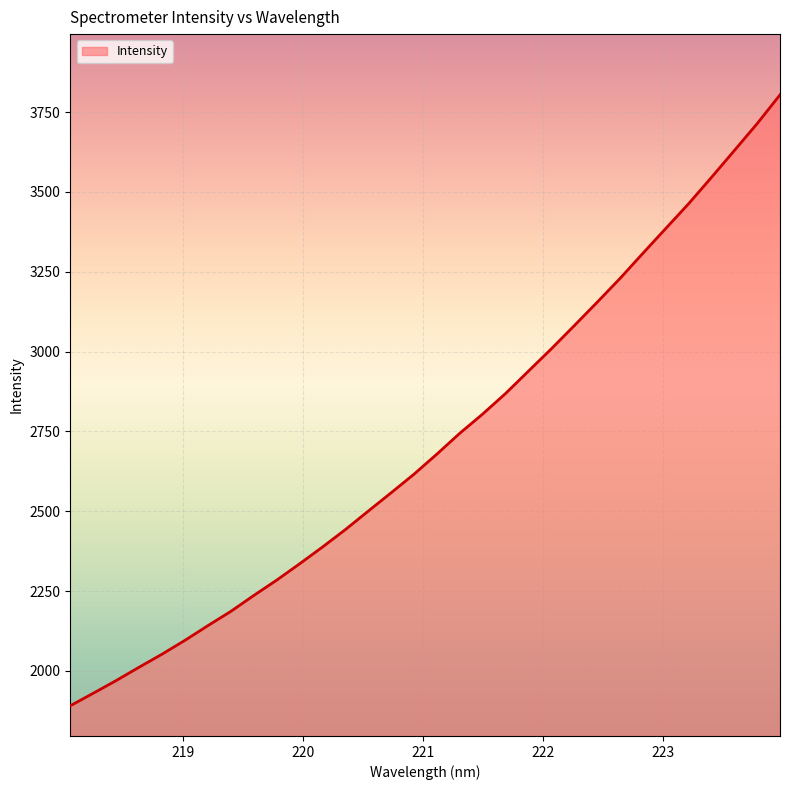

What is the difference between the maximum and minimum values?

1912.9